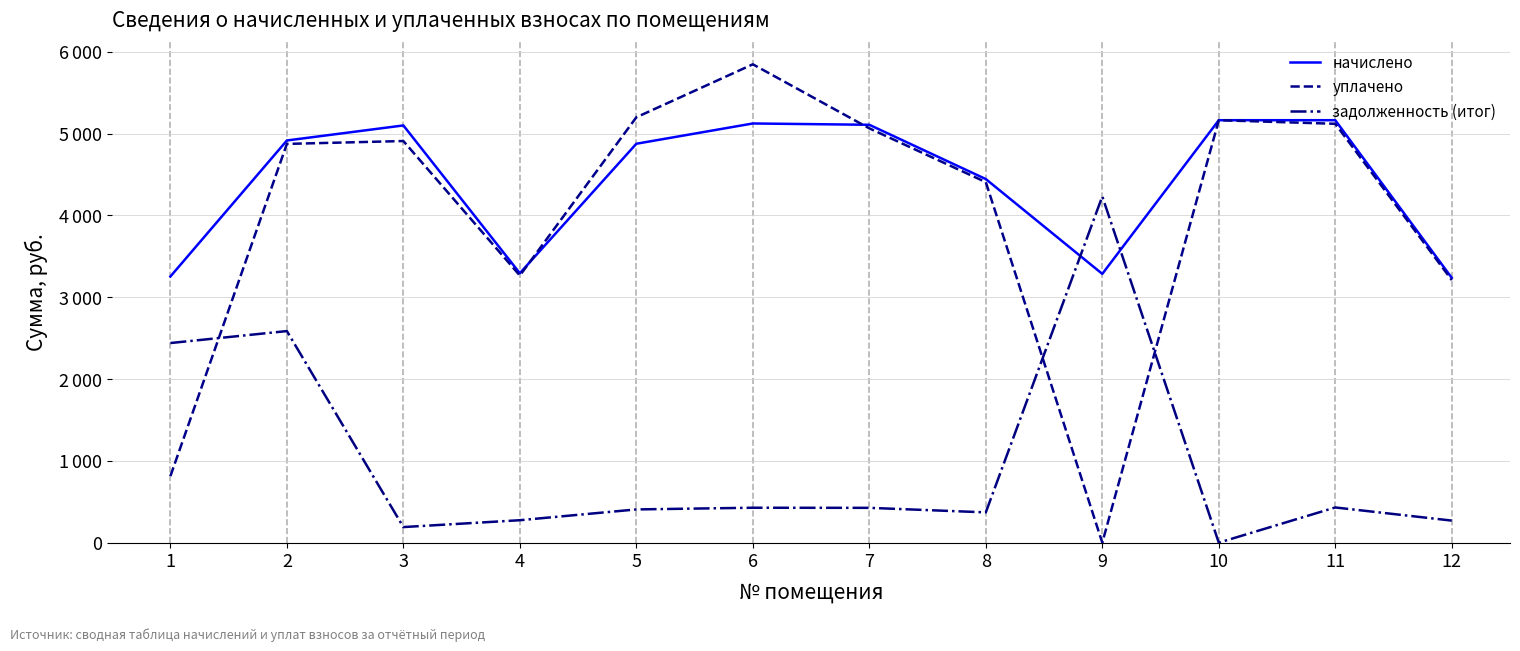

Reading left to right, what are all the values shown in this chart?

начислено: 3252.7	4915.1	5098.9	3292.7	4875.1	5122.9	5106.8	4443.6	3284.8	5162.9	5162.9	3236.8
уплачено: 813.2	4873.3	4908.3	3264.7	5198.4	5846.0	5063.5	4405.8	0.0	5162.9	5118.9	3209.2
задолженность (итог): 2439.5	2585.8	190.6	274.4	406.3	426.9	425.6	370.3	4230.8	0.0	430.2	269.7